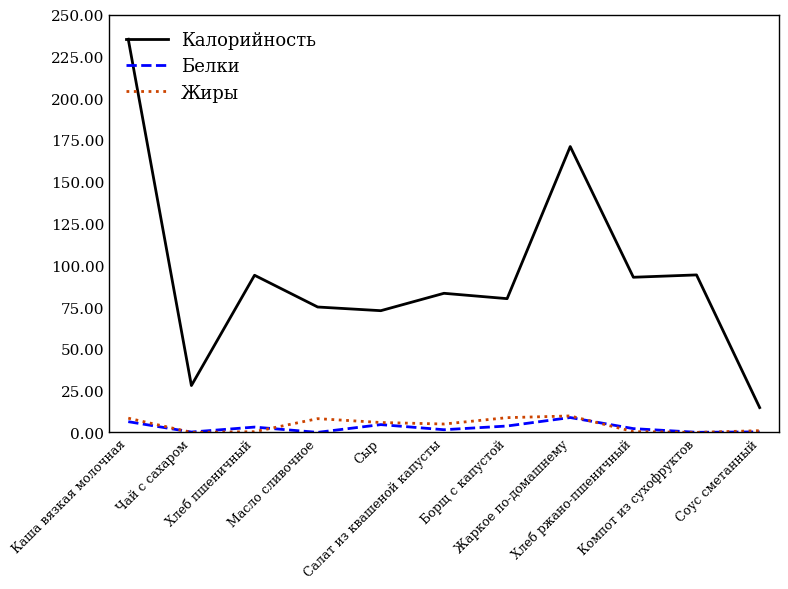

What is the difference between the maximum and minimum values in the Белки series?

8.9